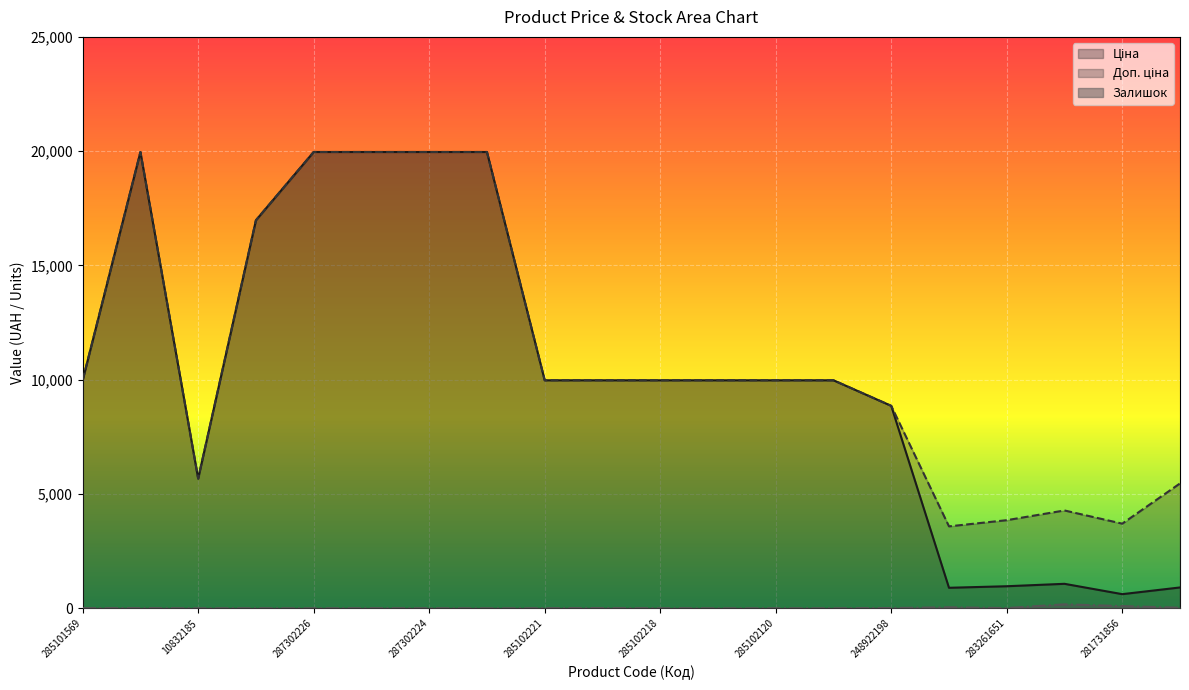

Which category has the highest value across all series?

287302223